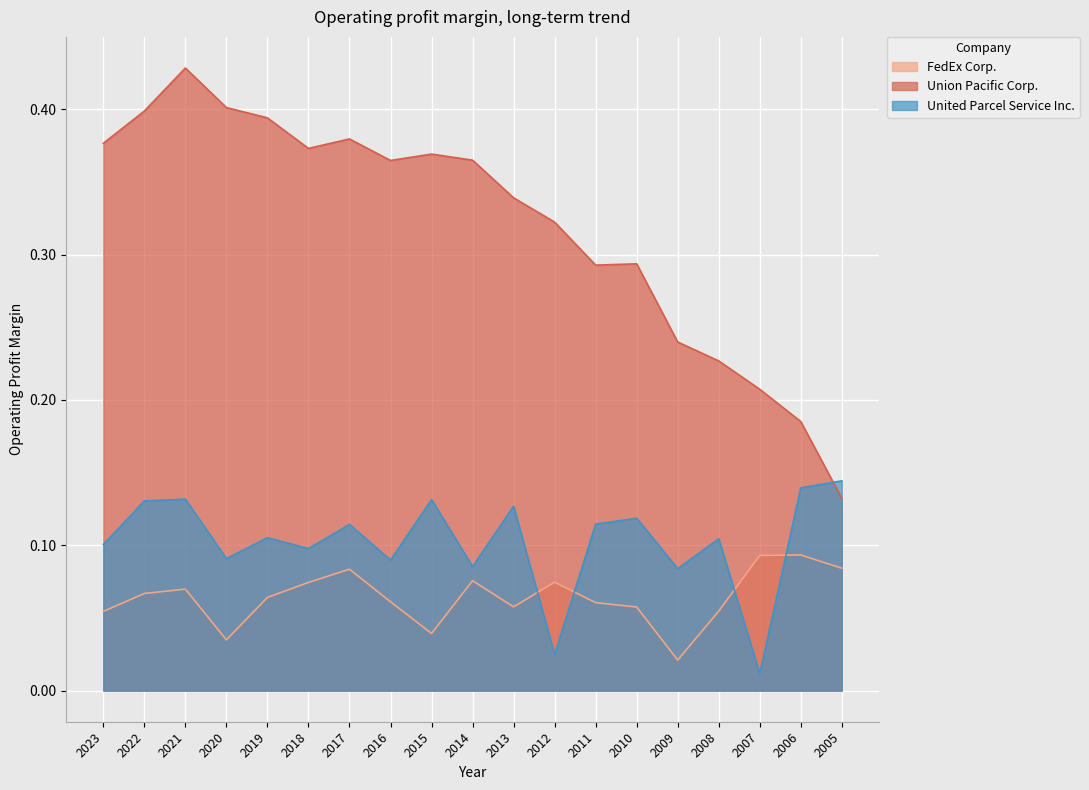

Where is the first local minimum for Union Pacific Corp.?

2018